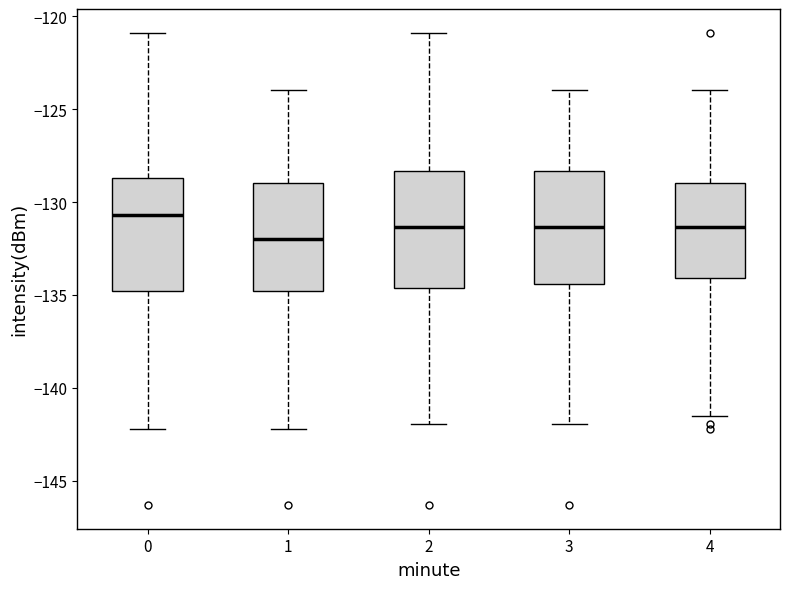

Where does the median line of the box at x = 0 sit on the y-axis? The values are not printed on the chart, so give them approximately, as read against the axis.

-130.5